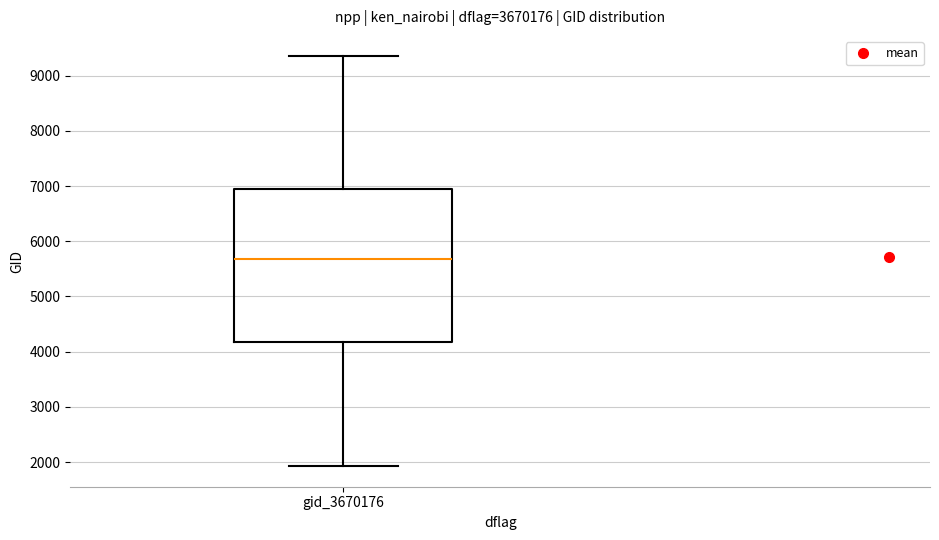

Read this box plot against the y-axis: the position of the median line, the range covered by the box, and the ends of both whiskers. The values are not printed on the chart, so give them approximately, as read against the axis.

median 5700, box 4200 to 6900, whiskers 1900 to 9400